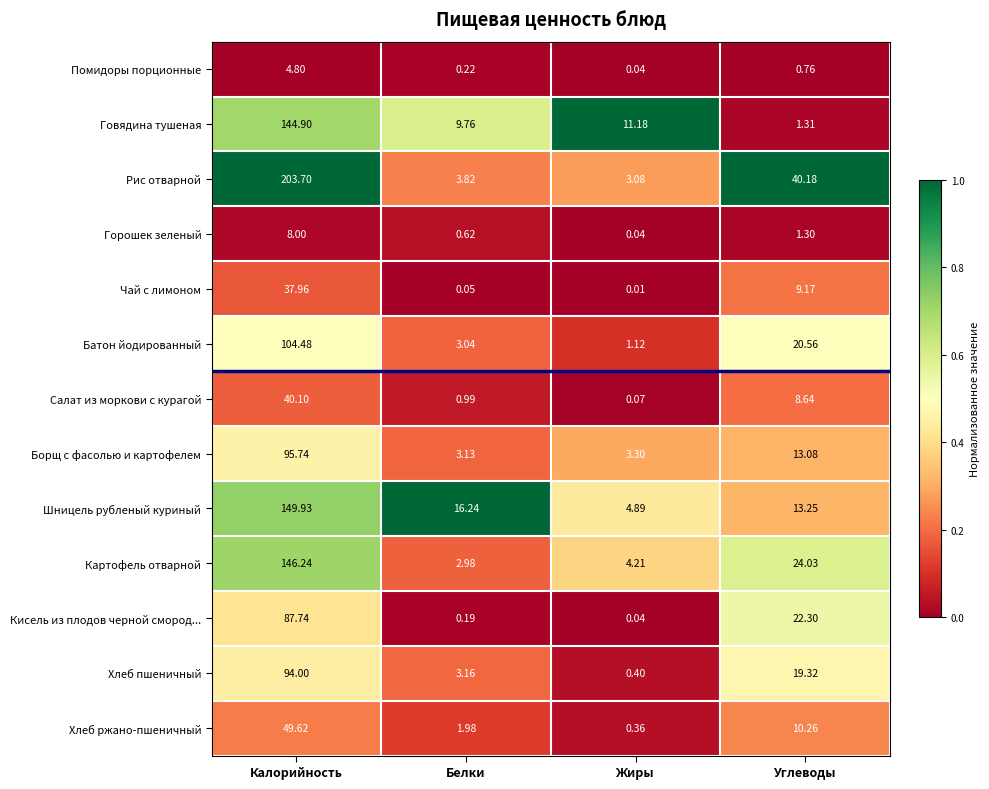

Where is Шницель рубленый куриный nearest to the value 77?

Белки